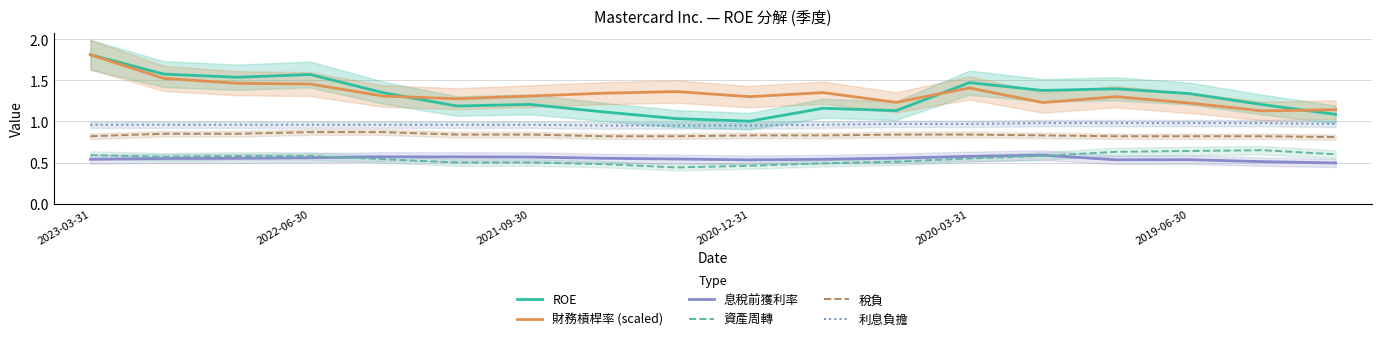

The 財務槓桿率 (scaled) series shows 1.9 at 2022-06-30. True or false?

False